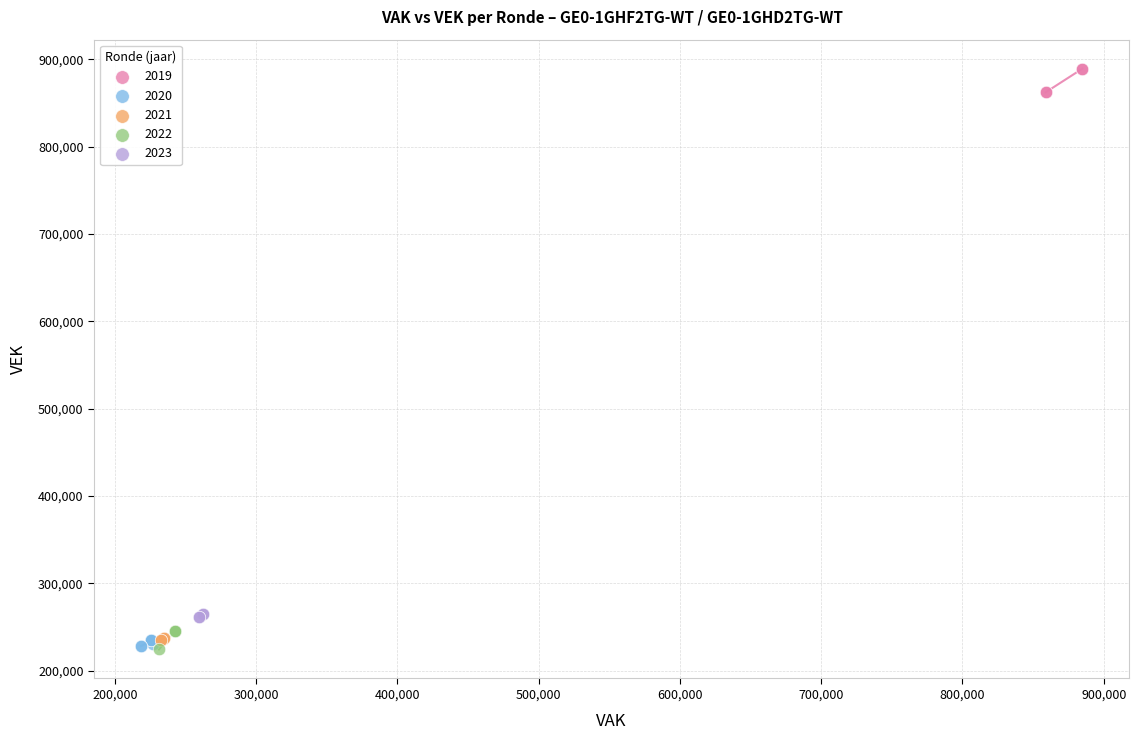

Which series reaches the maximum Y coordinate?

2019